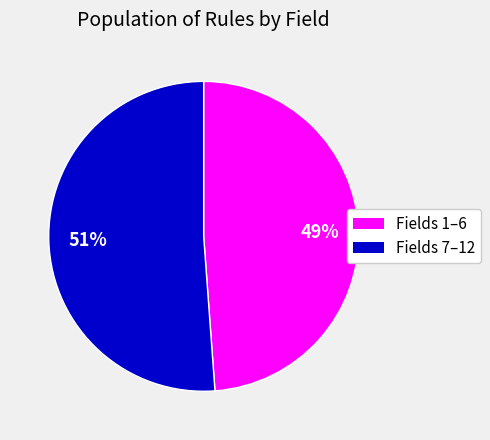

Does any single category account for the majority?

Yes